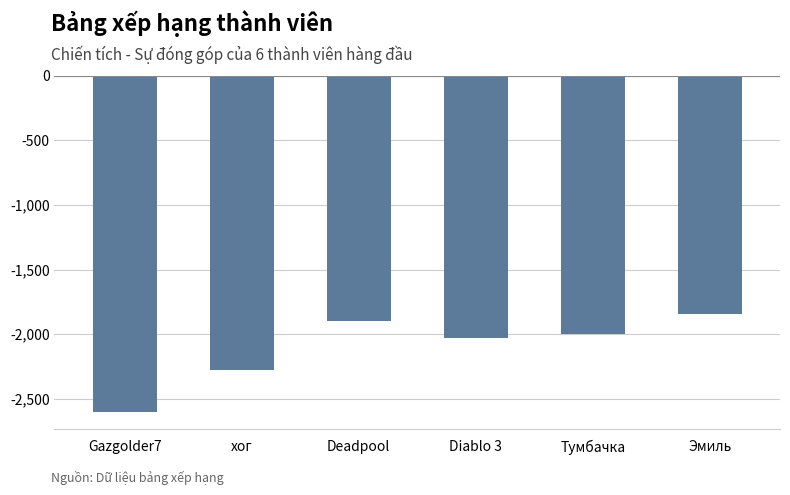

What is the value of the 6th bar from the left?

-1845